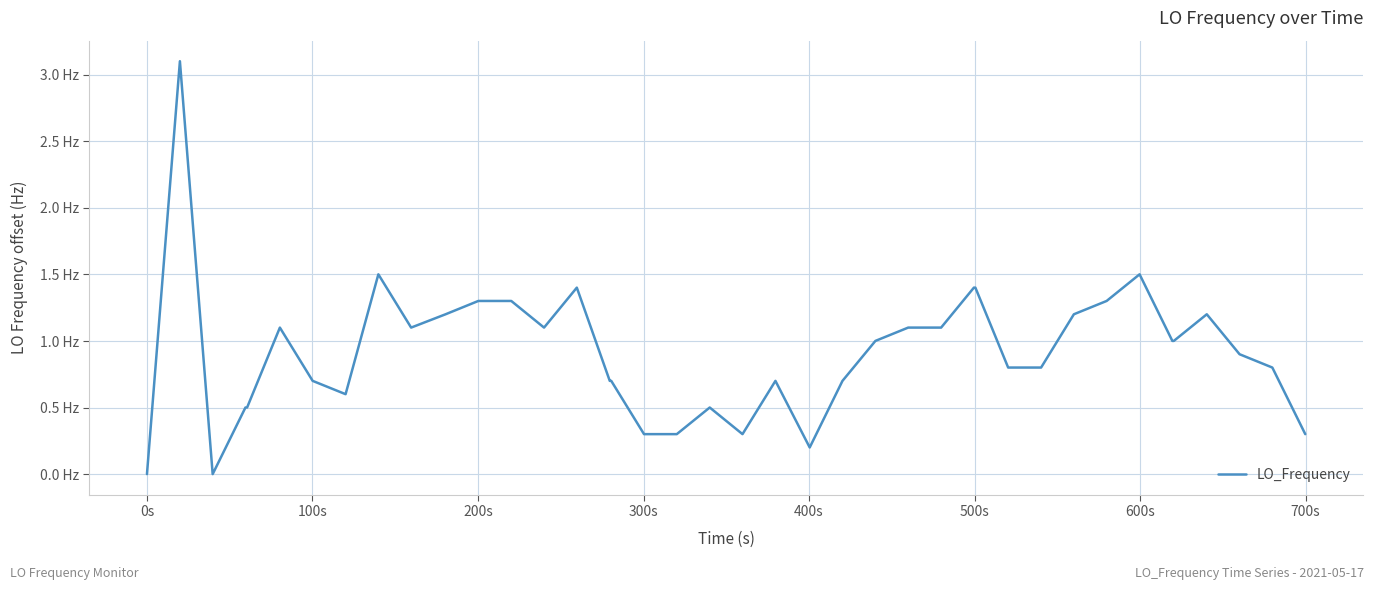

Is this an area chart (filled region under the line)?

No